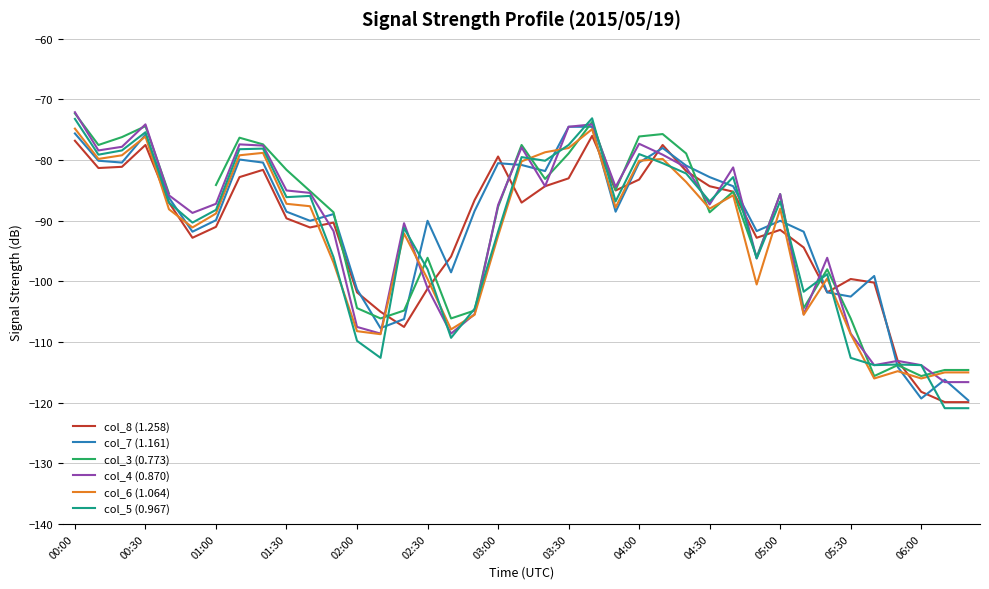

What is the difference between the maximum and minimum values in the col_5 (0.967) series?

47.8